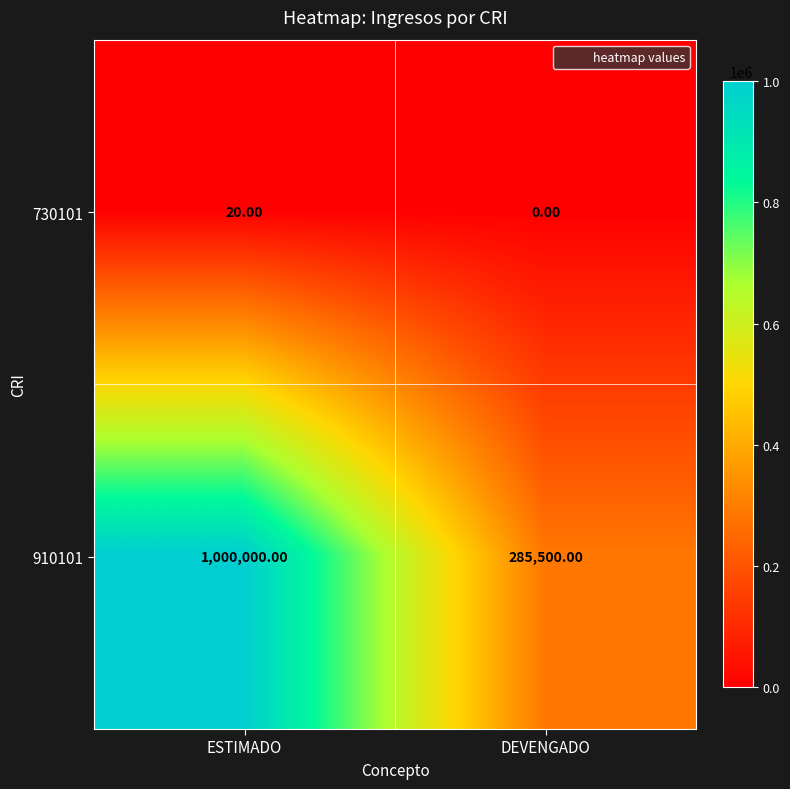

Which category has the highest value in the 730101 series?

ESTIMADO